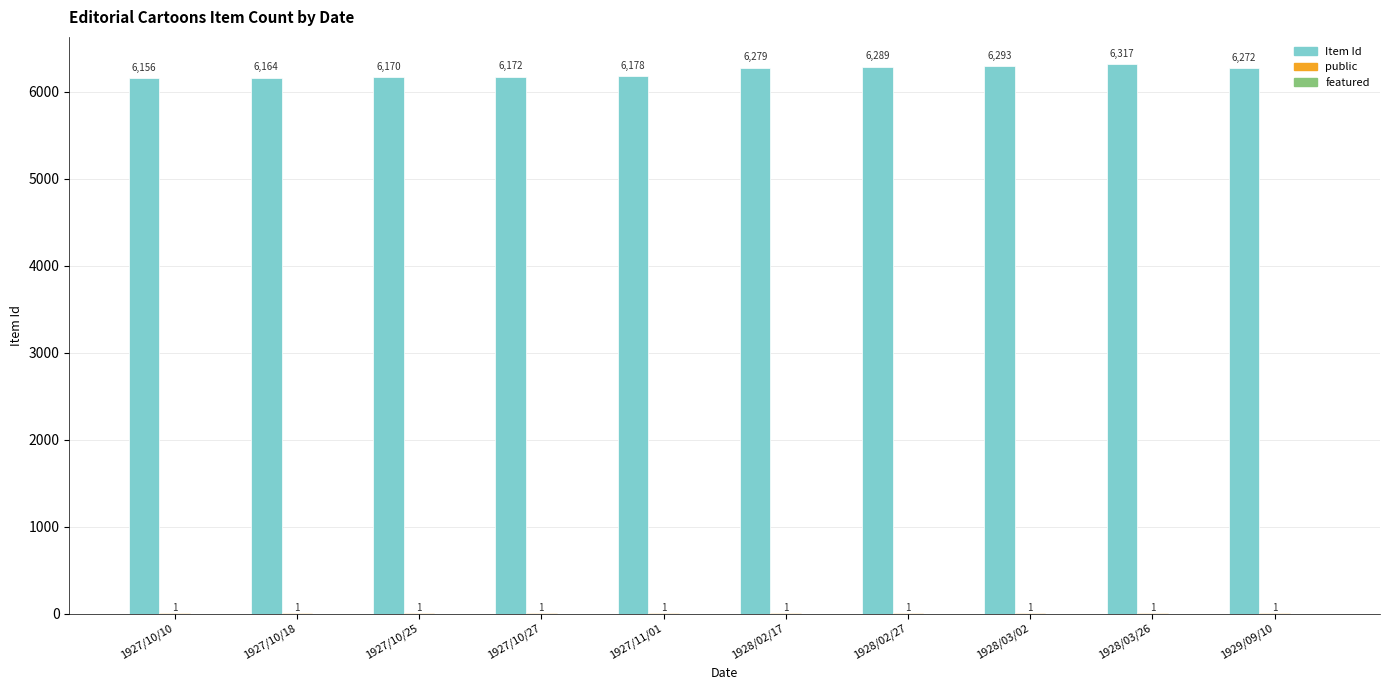

True or false: Item Id has a value of 6272 at 1929/09/10.

True